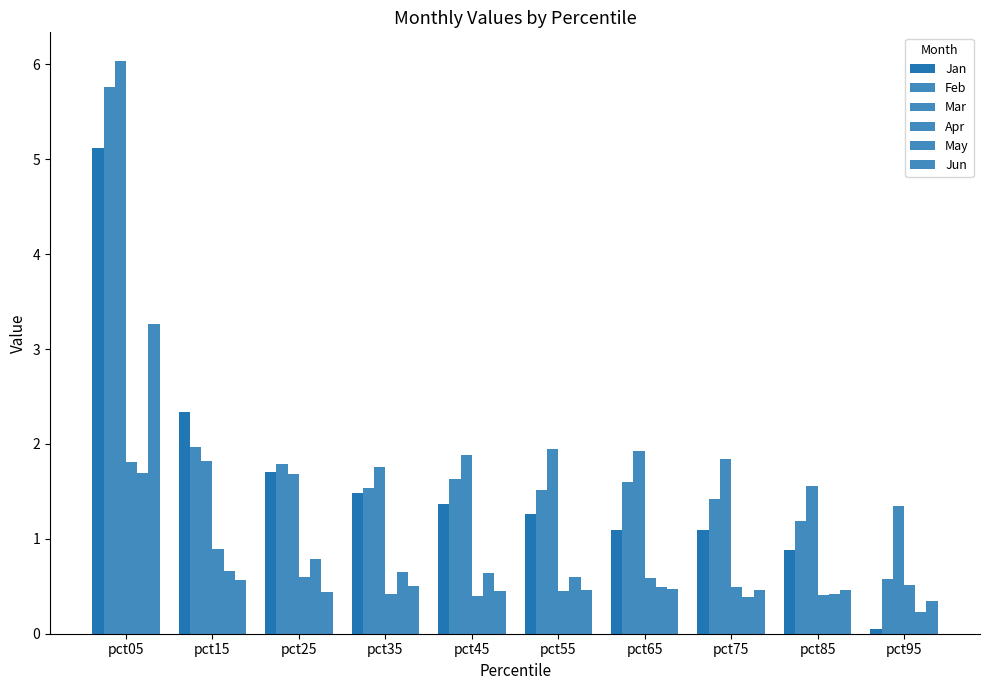

True or false: Feb has a value of 1.6 at pct65.

True